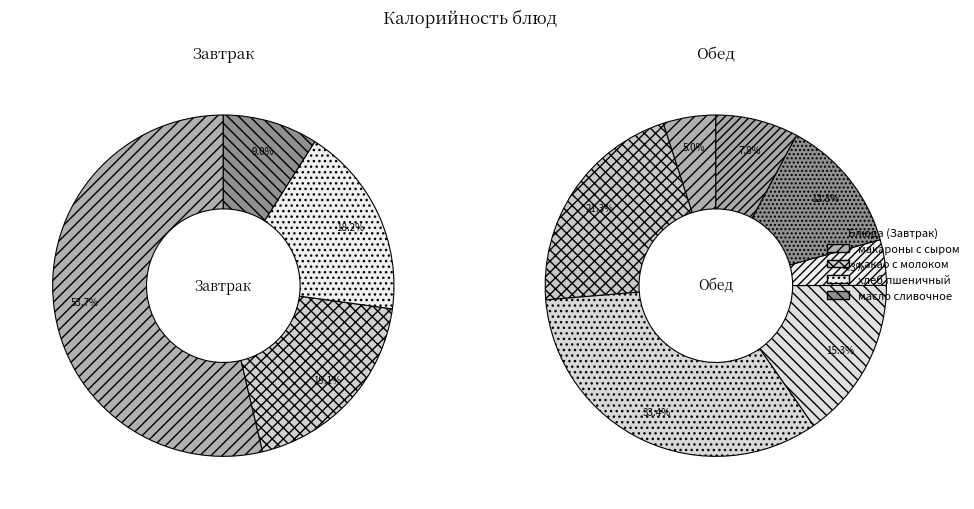

Is it true that какао с молоком is 1% of the pie?

False